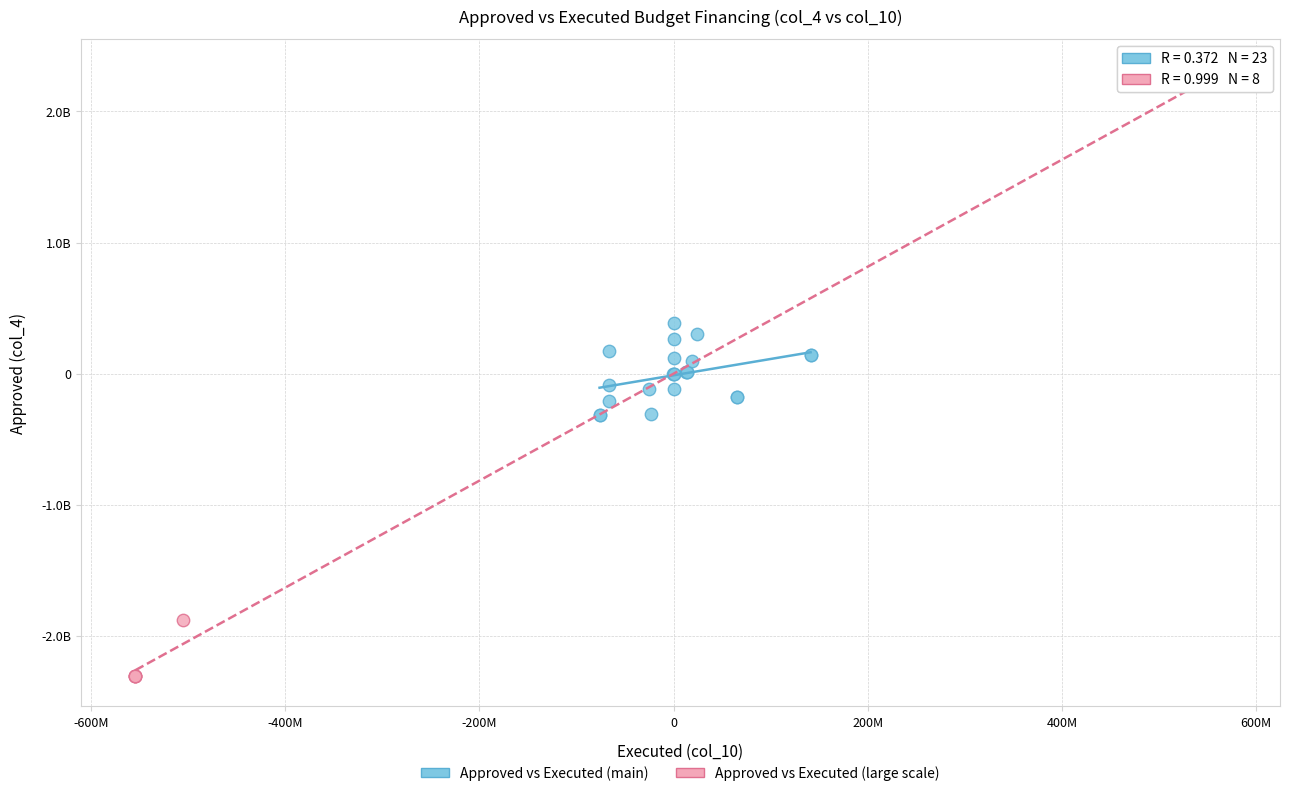

What are all the series names shown in the legend?

Approved vs Executed (main), Approved vs Executed (large scale)